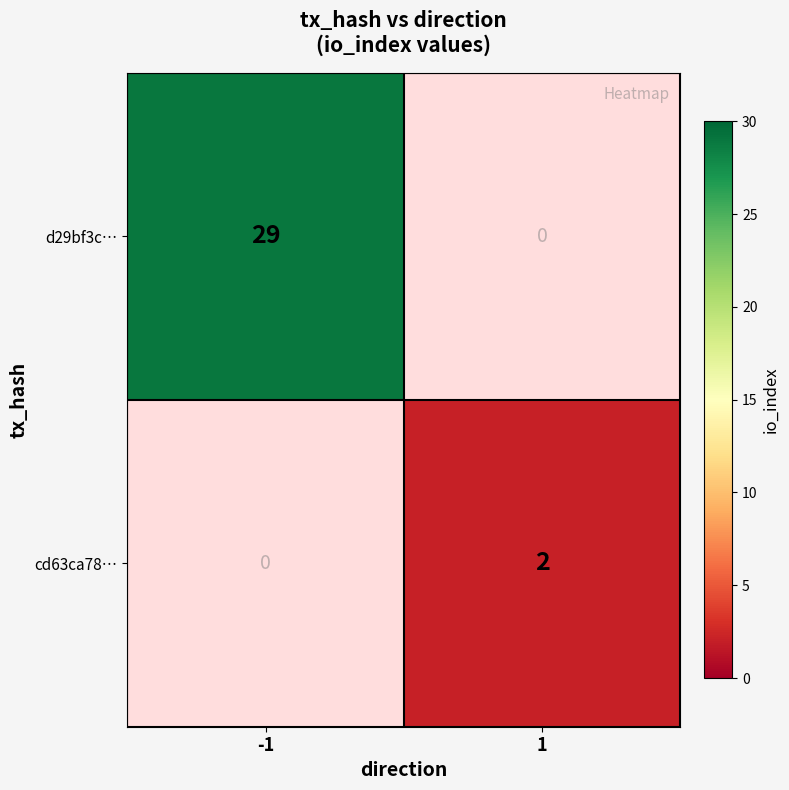

How many values in the cd63ca78… series are below 2?

1